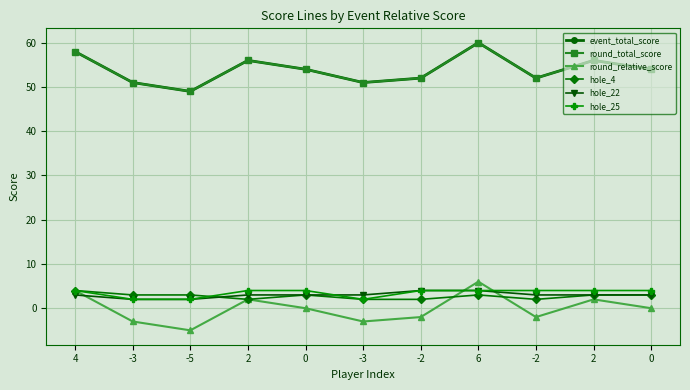

True or false: round_relative_score has more than 0 points higher than both neighbors.

True